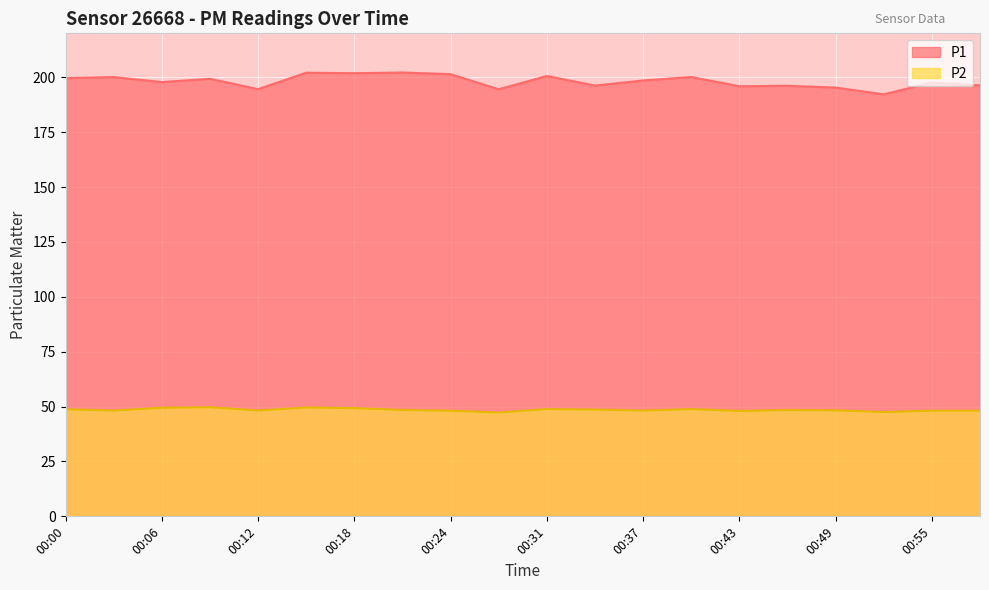

Is it true that P2 equals 29.1 at 00:21?

False